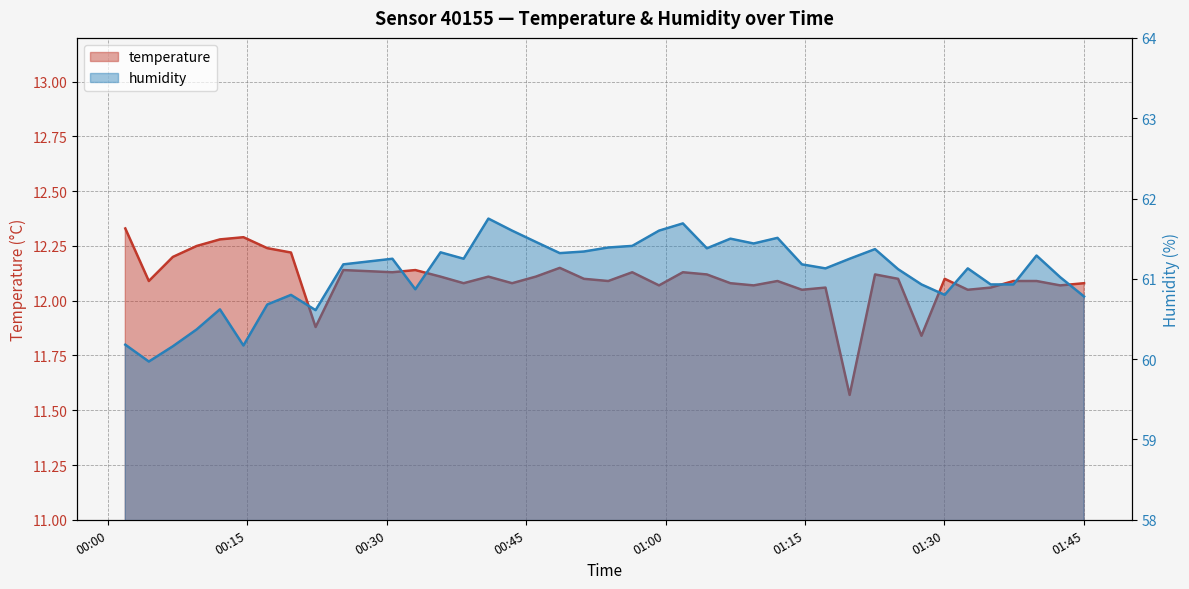

Reading left to right, list all the values displayed in this chart.

temperature: 12.3	12.1	12.2	12.2	12.3	12.3	12.2	12.2	11.9	12.1	12.1	12.1	12.1	12.1	12.1	12.1	12.1	12.2	12.1	12.1	12.1	12.1	12.1	12.1	12.1	12.1	12.1	12.1	12.1	11.6	12.1	12.1	11.8	12.1	12.1	12.1	12.1	12.1	12.1	12.1
humidity: 60.2	60.0	60.2	60.4	60.6	60.2	60.7	60.8	60.6	61.2	61.2	60.9	61.3	61.2	61.8	61.6	61.5	61.3	61.3	61.4	61.4	61.6	61.7	61.4	61.5	61.4	61.5	61.2	61.1	61.2	61.4	61.1	60.9	60.8	61.1	60.9	60.9	61.3	61.0	60.8